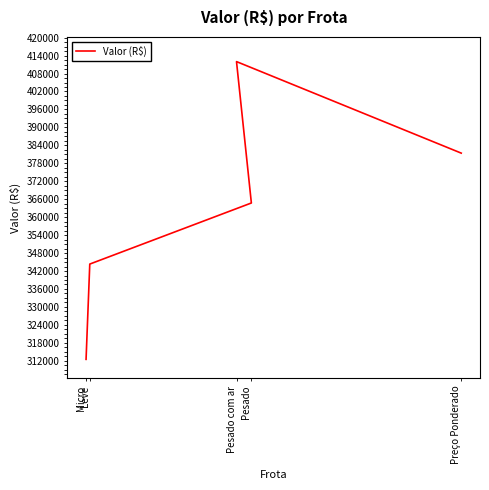

True or false: the data has more than 0 interior local peaks.

True